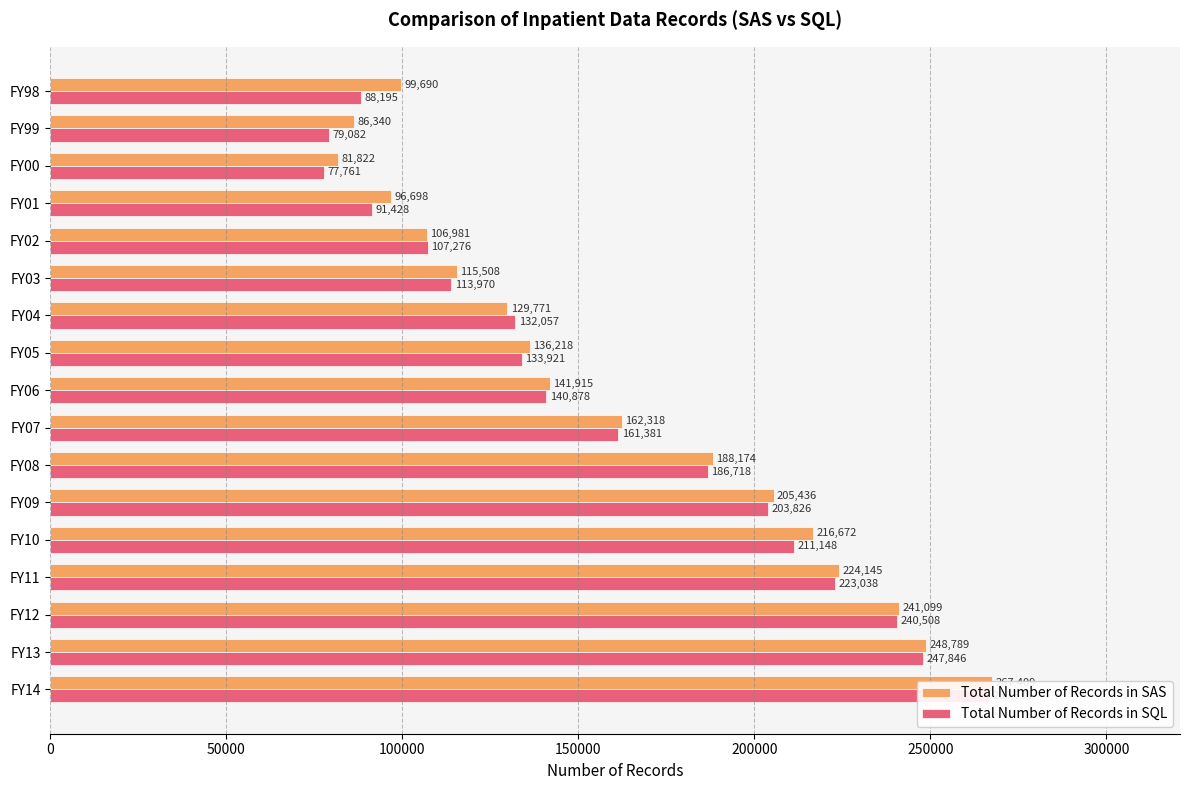

Which has a higher value, FY99 or FY09?

FY09